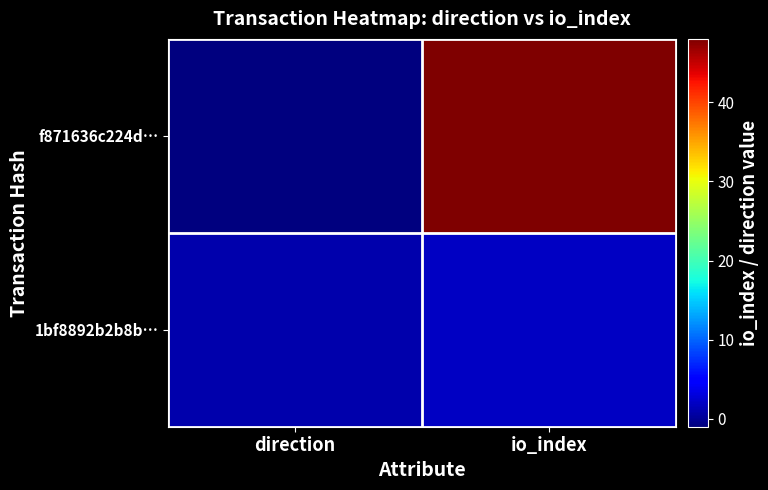

What is the total value across all series at io_index?

50